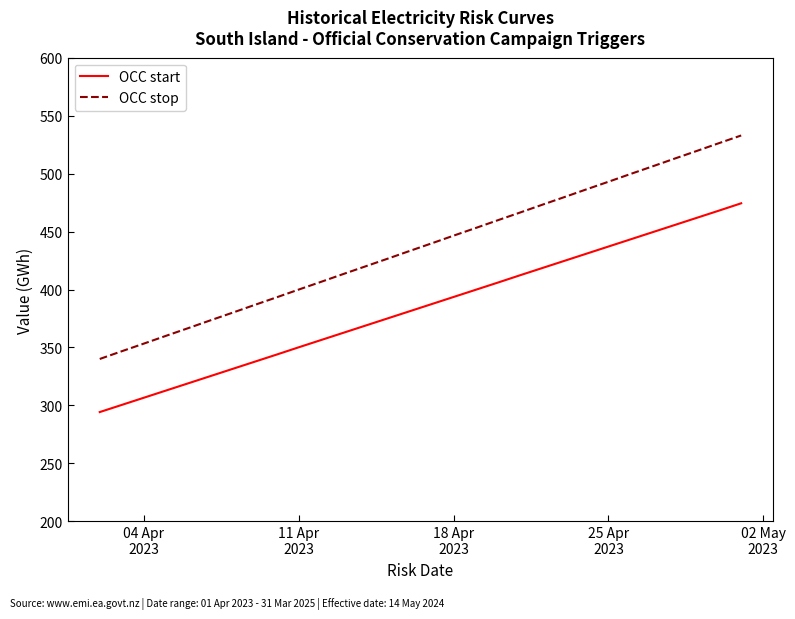

Which series has the widest spread of values?

OCC stop